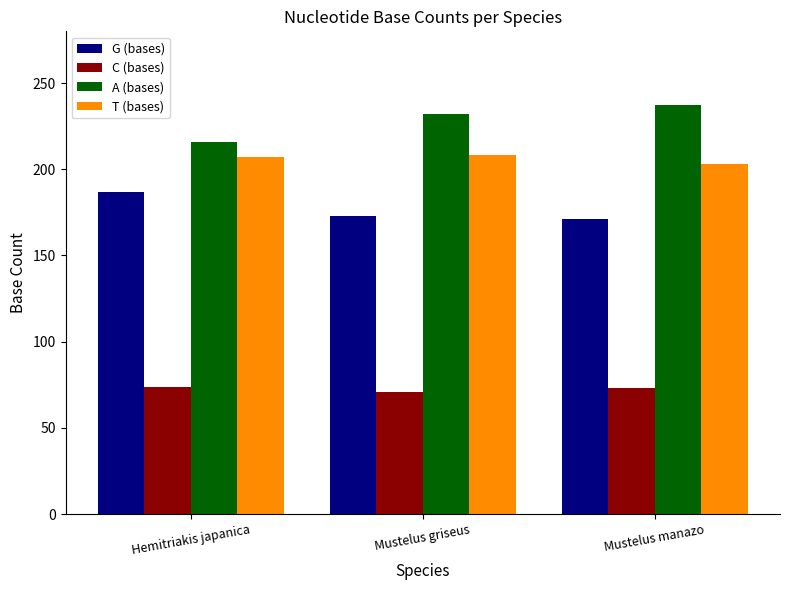

The value of C (bases) at Mustelus griseus is 71. True or false?

True